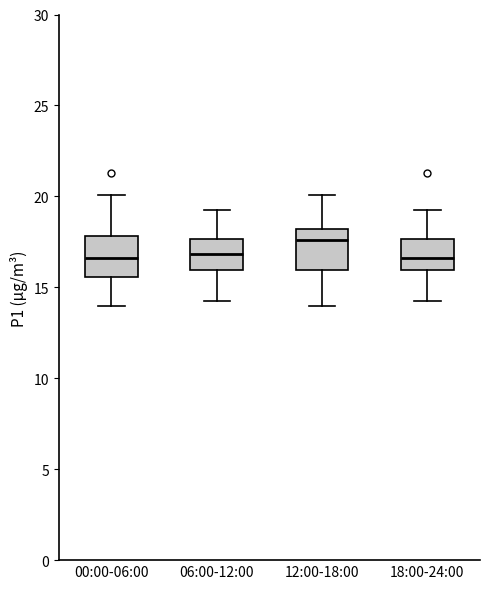

Reading left to right, read every box against the y-axis: the position of its median line, the range the box covers, and the ends of its whiskers. The values are not printed on the chart, so give them approximately, as read against the axis.

00:00-06:00: median 16.5, box 15.5 to 18.0, whiskers 14.0 to 20.0
06:00-12:00: median 17.0, box 16.0 to 17.5, whiskers 14.0 to 19.5
12:00-18:00: median 17.5, box 16.0 to 18.0, whiskers 14.0 to 20.0
18:00-24:00: median 16.5, box 16.0 to 17.5, whiskers 14.0 to 19.5